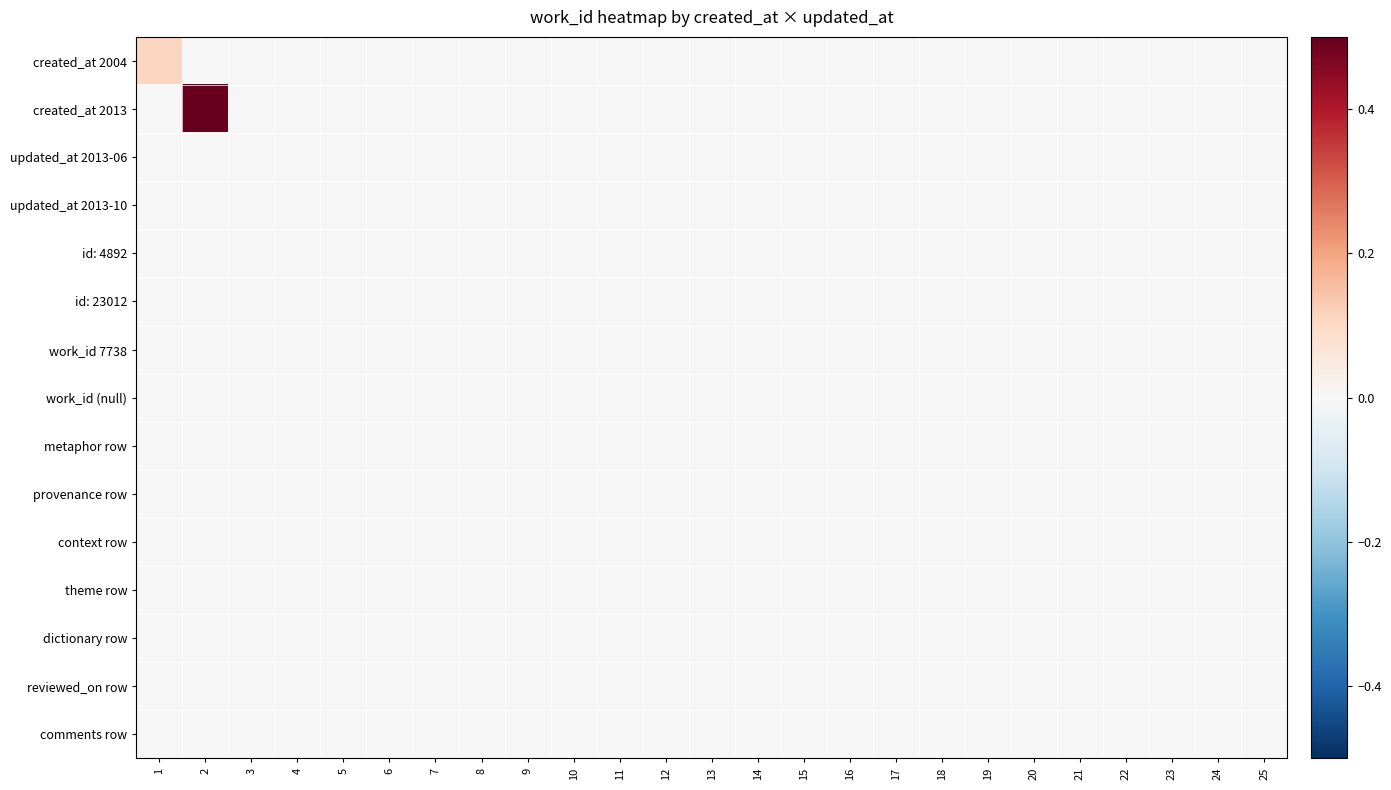

Reading left to right, extract all data points from this chart.

created_at 2004: 1=0.1	2=0.0	3=0.0	4=0.0	5=0.0	6=0.0	7=0.0	8=0.0	9=0.0	10=0.0	11=0.0	12=0.0	13=0.0	14=0.0	15=0.0	16=0.0	17=0.0	18=0.0	19=0.0	20=0.0	21=0.0	22=0.0	23=0.0	24=0.0	25=0.0
created_at 2013: 1=0.0	2=0.5	3=0.0	4=0.0	5=0.0	6=0.0	7=0.0	8=0.0	9=0.0	10=0.0	11=0.0	12=0.0	13=0.0	14=0.0	15=0.0	16=0.0	17=0.0	18=0.0	19=0.0	20=0.0	21=0.0	22=0.0	23=0.0	24=0.0	25=0.0
updated_at 2013-06: 1=0.0	2=0.0	3=0.0	4=0.0	5=0.0	6=0.0	7=0.0	8=0.0	9=0.0	10=0.0	11=0.0	12=0.0	13=0.0	14=0.0	15=0.0	16=0.0	17=0.0	18=0.0	19=0.0	20=0.0	21=0.0	22=0.0	23=0.0	24=0.0	25=0.0
updated_at 2013-10: 1=0.0	2=0.0	3=0.0	4=0.0	5=0.0	6=0.0	7=0.0	8=0.0	9=0.0	10=0.0	11=0.0	12=0.0	13=0.0	14=0.0	15=0.0	16=0.0	17=0.0	18=0.0	19=0.0	20=0.0	21=0.0	22=0.0	23=0.0	24=0.0	25=0.0
id: 4892: 1=0.0	2=0.0	3=0.0	4=0.0	5=0.0	6=0.0	7=0.0	8=0.0	9=0.0	10=0.0	11=0.0	12=0.0	13=0.0	14=0.0	15=0.0	16=0.0	17=0.0	18=0.0	19=0.0	20=0.0	21=0.0	22=0.0	23=0.0	24=0.0	25=0.0
id: 23012: 1=0.0	2=0.0	3=0.0	4=0.0	5=0.0	6=0.0	7=0.0	8=0.0	9=0.0	10=0.0	11=0.0	12=0.0	13=0.0	14=0.0	15=0.0	16=0.0	17=0.0	18=0.0	19=0.0	20=0.0	21=0.0	22=0.0	23=0.0	24=0.0	25=0.0
work_id 7738: 1=0.0	2=0.0	3=0.0	4=0.0	5=0.0	6=0.0	7=0.0	8=0.0	9=0.0	10=0.0	11=0.0	12=0.0	13=0.0	14=0.0	15=0.0	16=0.0	17=0.0	18=0.0	19=0.0	20=0.0	21=0.0	22=0.0	23=0.0	24=0.0	25=0.0
work_id (null): 1=0.0	2=0.0	3=0.0	4=0.0	5=0.0	6=0.0	7=0.0	8=0.0	9=0.0	10=0.0	11=0.0	12=0.0	13=0.0	14=0.0	15=0.0	16=0.0	17=0.0	18=0.0	19=0.0	20=0.0	21=0.0	22=0.0	23=0.0	24=0.0	25=0.0
metaphor row: 1=0.0	2=0.0	3=0.0	4=0.0	5=0.0	6=0.0	7=0.0	8=0.0	9=0.0	10=0.0	11=0.0	12=0.0	13=0.0	14=0.0	15=0.0	16=0.0	17=0.0	18=0.0	19=0.0	20=0.0	21=0.0	22=0.0	23=0.0	24=0.0	25=0.0
provenance row: 1=0.0	2=0.0	3=0.0	4=0.0	5=0.0	6=0.0	7=0.0	8=0.0	9=0.0	10=0.0	11=0.0	12=0.0	13=0.0	14=0.0	15=0.0	16=0.0	17=0.0	18=0.0	19=0.0	20=0.0	21=0.0	22=0.0	23=0.0	24=0.0	25=0.0
context row: 1=0.0	2=0.0	3=0.0	4=0.0	5=0.0	6=0.0	7=0.0	8=0.0	9=0.0	10=0.0	11=0.0	12=0.0	13=0.0	14=0.0	15=0.0	16=0.0	17=0.0	18=0.0	19=0.0	20=0.0	21=0.0	22=0.0	23=0.0	24=0.0	25=0.0
theme row: 1=0.0	2=0.0	3=0.0	4=0.0	5=0.0	6=0.0	7=0.0	8=0.0	9=0.0	10=0.0	11=0.0	12=0.0	13=0.0	14=0.0	15=0.0	16=0.0	17=0.0	18=0.0	19=0.0	20=0.0	21=0.0	22=0.0	23=0.0	24=0.0	25=0.0
dictionary row: 1=0.0	2=0.0	3=0.0	4=0.0	5=0.0	6=0.0	7=0.0	8=0.0	9=0.0	10=0.0	11=0.0	12=0.0	13=0.0	14=0.0	15=0.0	16=0.0	17=0.0	18=0.0	19=0.0	20=0.0	21=0.0	22=0.0	23=0.0	24=0.0	25=0.0
reviewed_on row: 1=0.0	2=0.0	3=0.0	4=0.0	5=0.0	6=0.0	7=0.0	8=0.0	9=0.0	10=0.0	11=0.0	12=0.0	13=0.0	14=0.0	15=0.0	16=0.0	17=0.0	18=0.0	19=0.0	20=0.0	21=0.0	22=0.0	23=0.0	24=0.0	25=0.0
comments row: 1=0.0	2=0.0	3=0.0	4=0.0	5=0.0	6=0.0	7=0.0	8=0.0	9=0.0	10=0.0	11=0.0	12=0.0	13=0.0	14=0.0	15=0.0	16=0.0	17=0.0	18=0.0	19=0.0	20=0.0	21=0.0	22=0.0	23=0.0	24=0.0	25=0.0